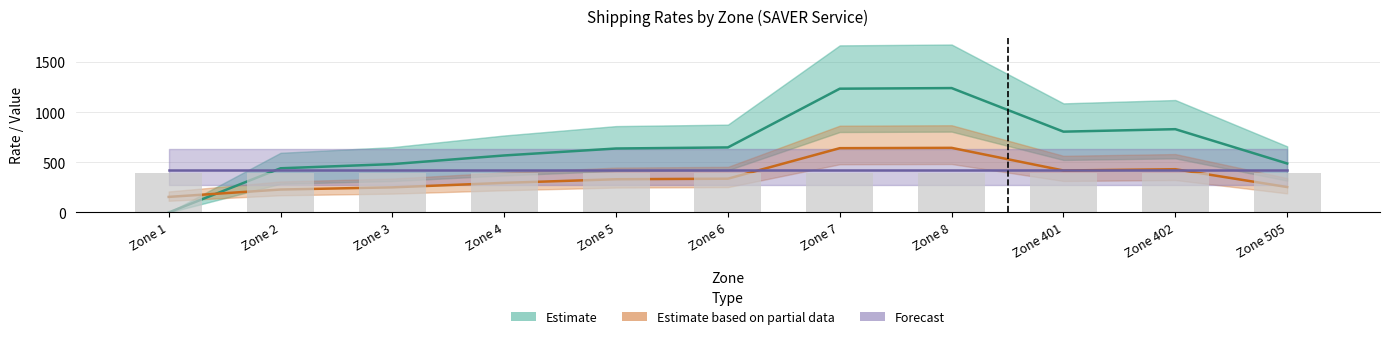

List the series in order of their peak value, highest first.

Estimate, Estimate based on partial data, Forecast